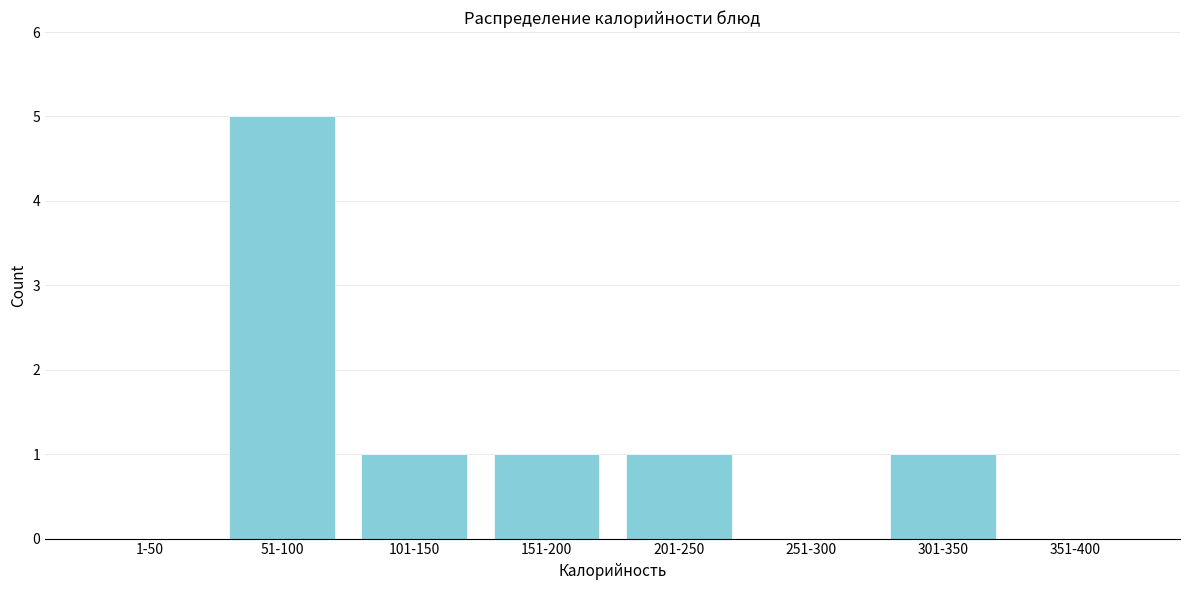

Reading left to right, list all the values displayed in this chart.

1-50=0	51-100=5	101-150=1	151-200=1	201-250=1	251-300=0	301-350=1	351-400=0